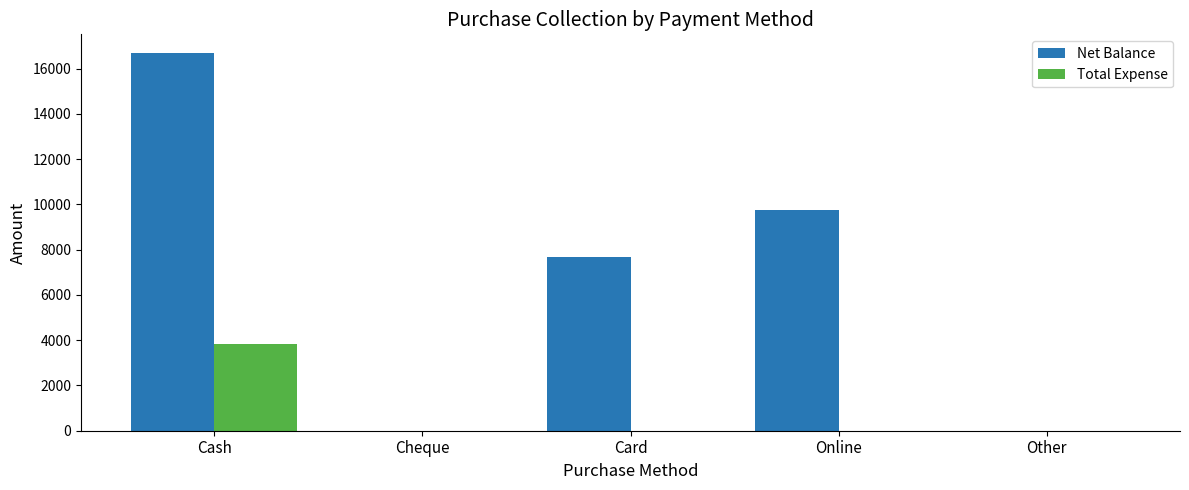

What is the maximum value for Net Balance?

16685